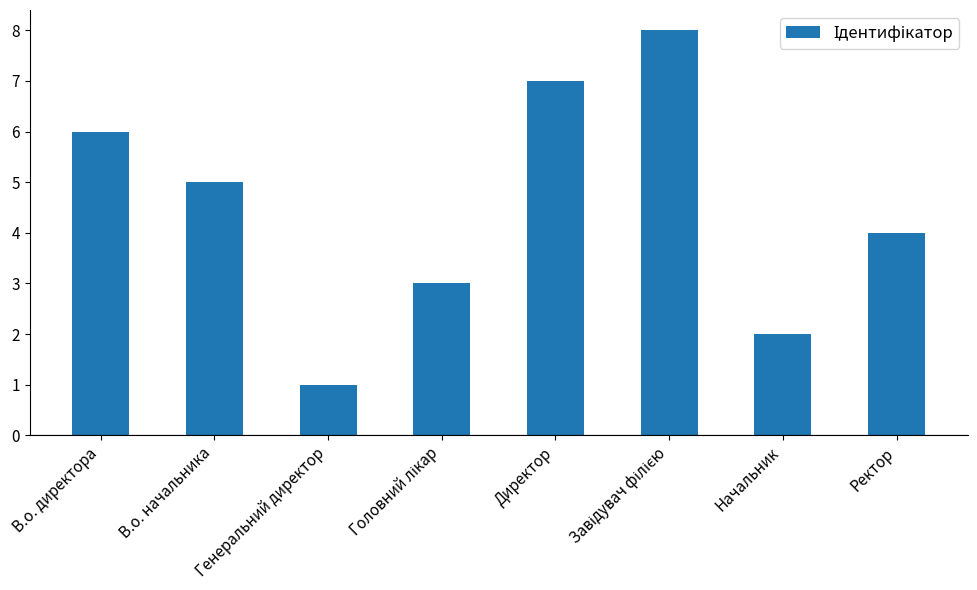

How many values are between 3 and 7?

5